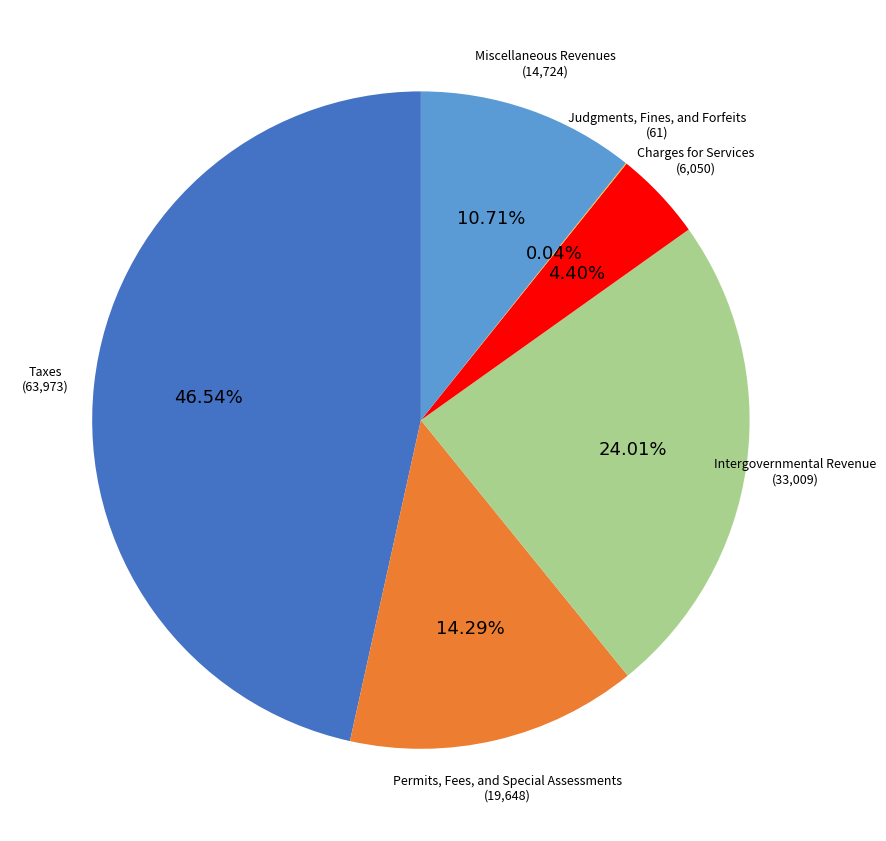

Is there a majority slice in this chart?

No